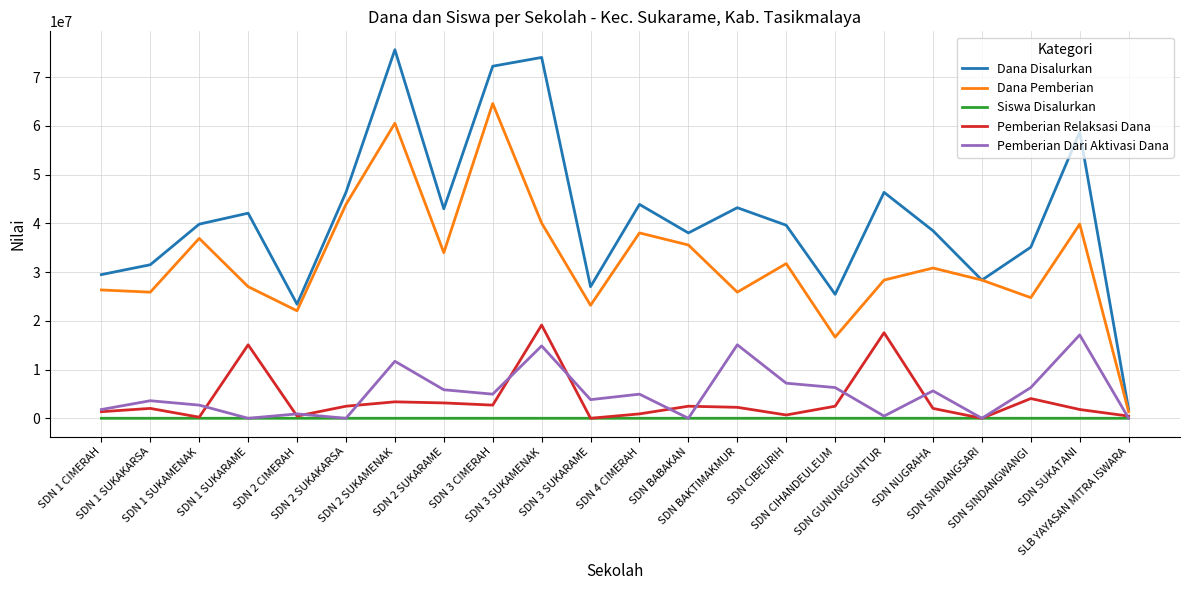

Which series changed the most between SDN CIHANDEULEUM and SDN SINDANGWANGI?

Dana Disalurkan